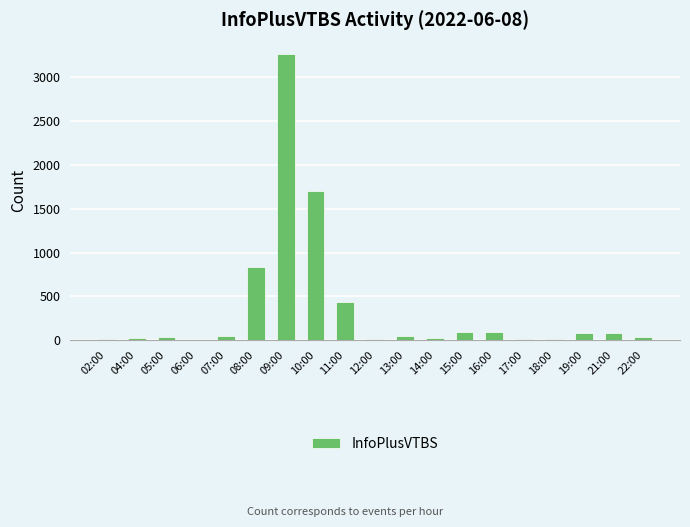

What value does the data have at 17:00?

12